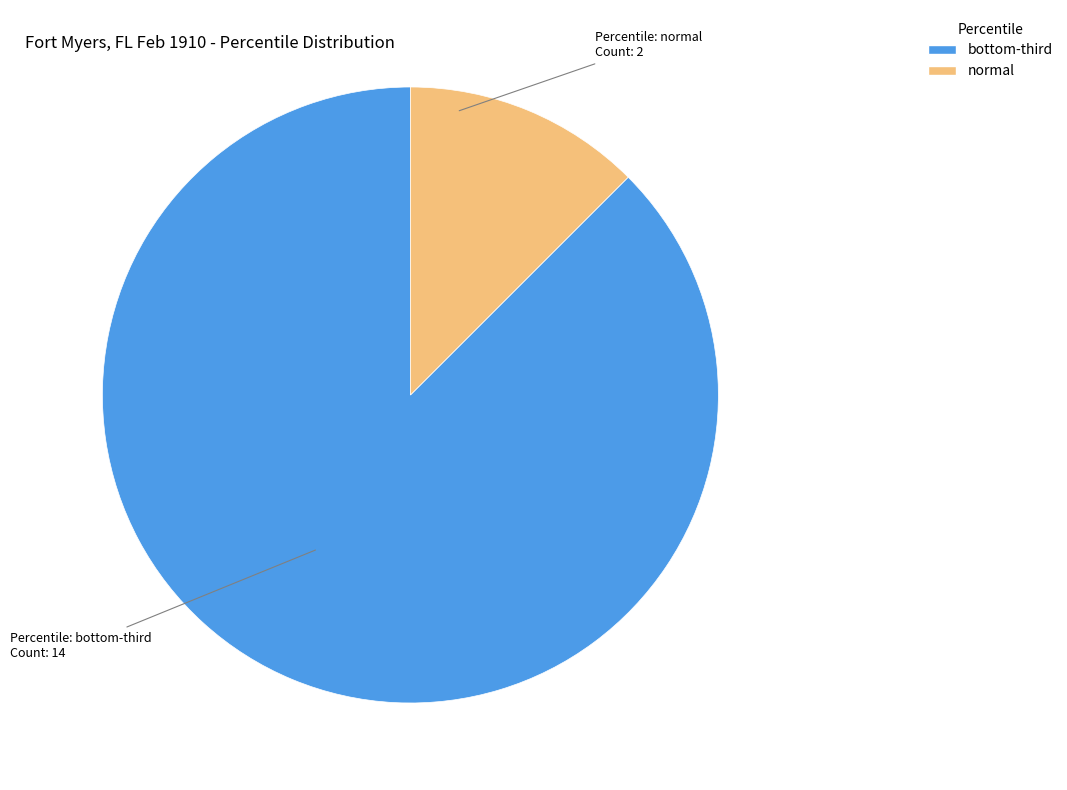

Count the number of slices in the pie.

2